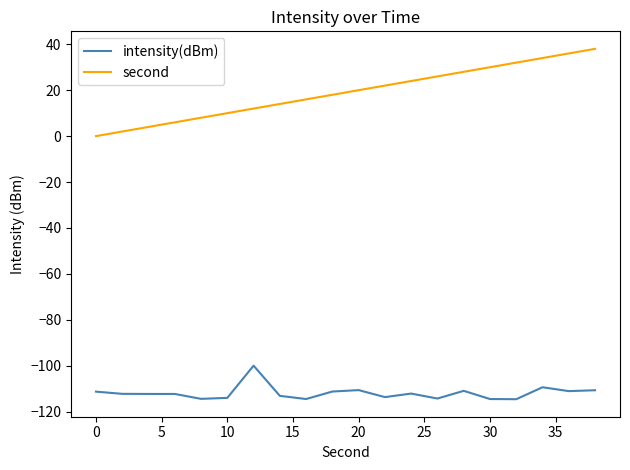

What is the difference between the maximum and minimum values in the intensity(dBm) series?

14.6